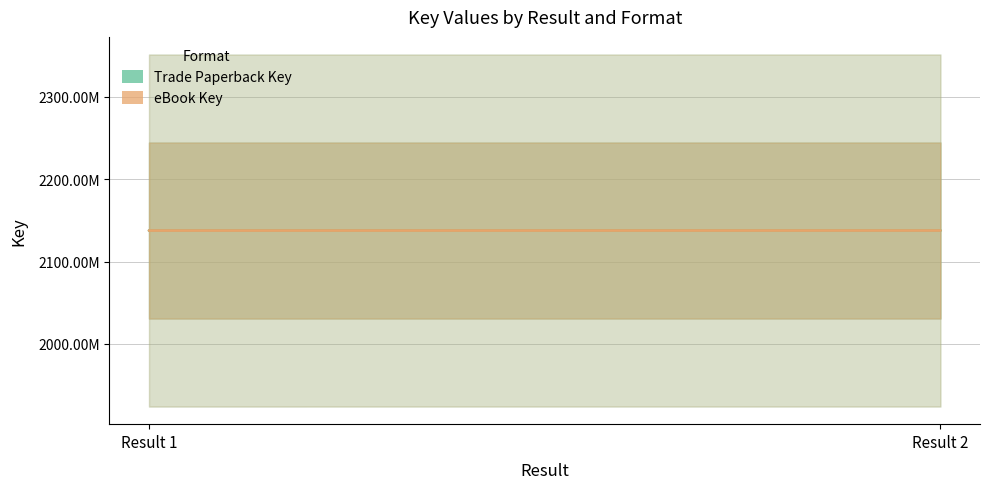

Does the chart have visible grid lines?

Yes